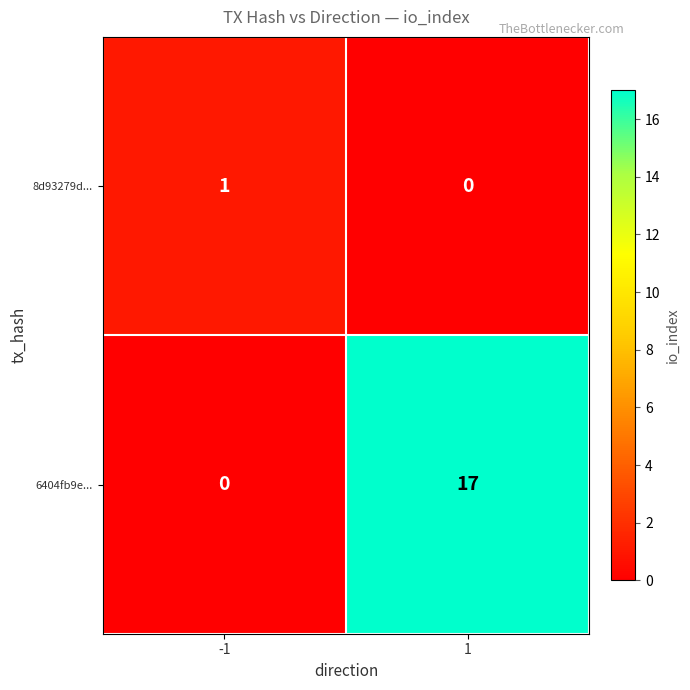

What is the difference between the 6404fb9e... values at -1 and 1?

17